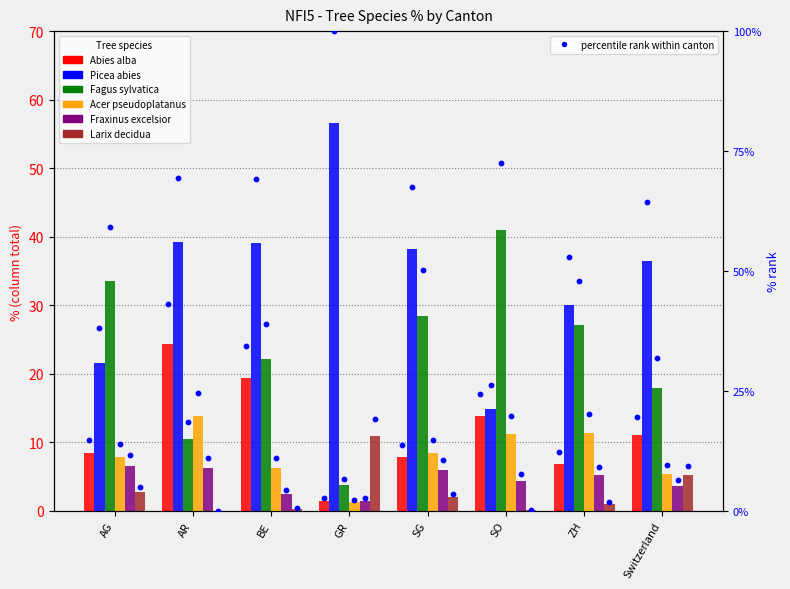

Which series contains the highest Y value?

Picea abies